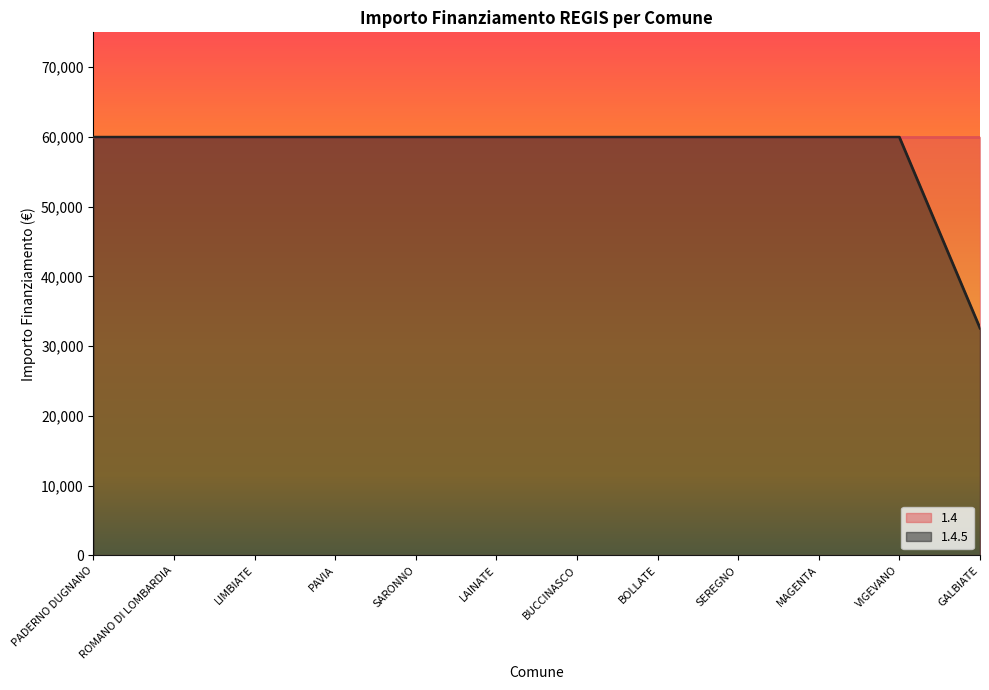

The value at BUCCINASCO is 81771. True or false?

False